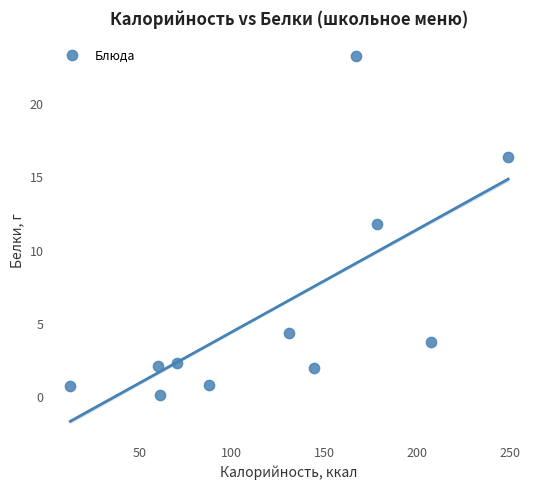

What is the average Y value?

6.1